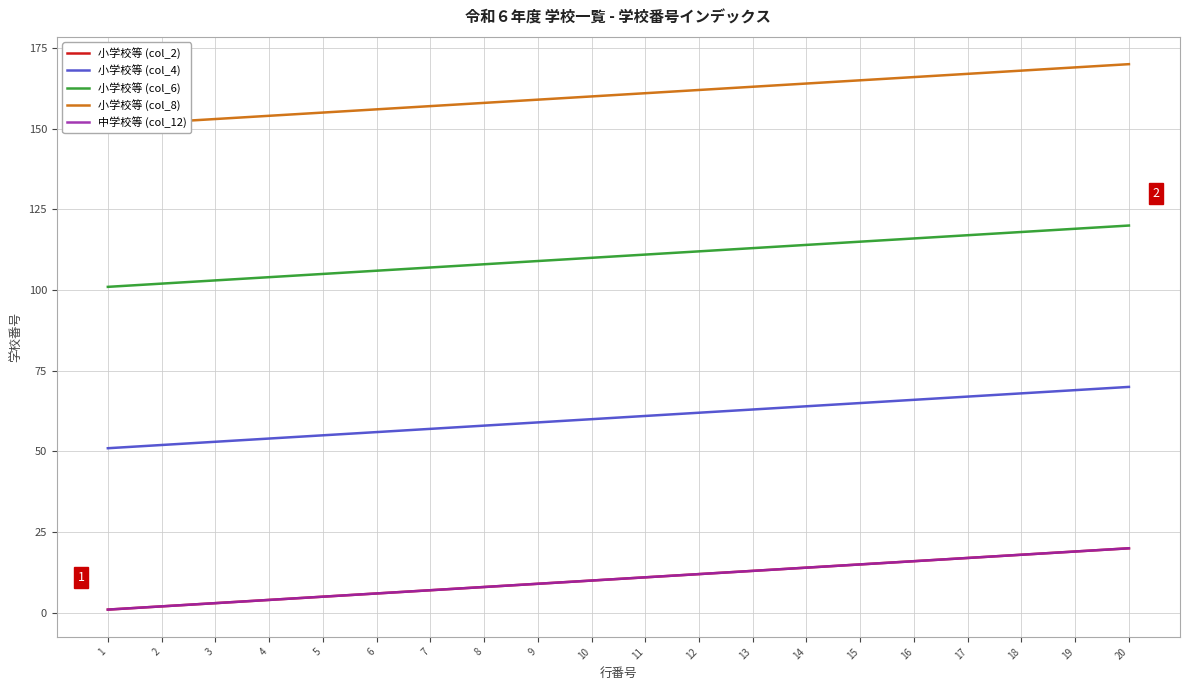

At which label is 中学校等 (col_12) closest to 10?

10